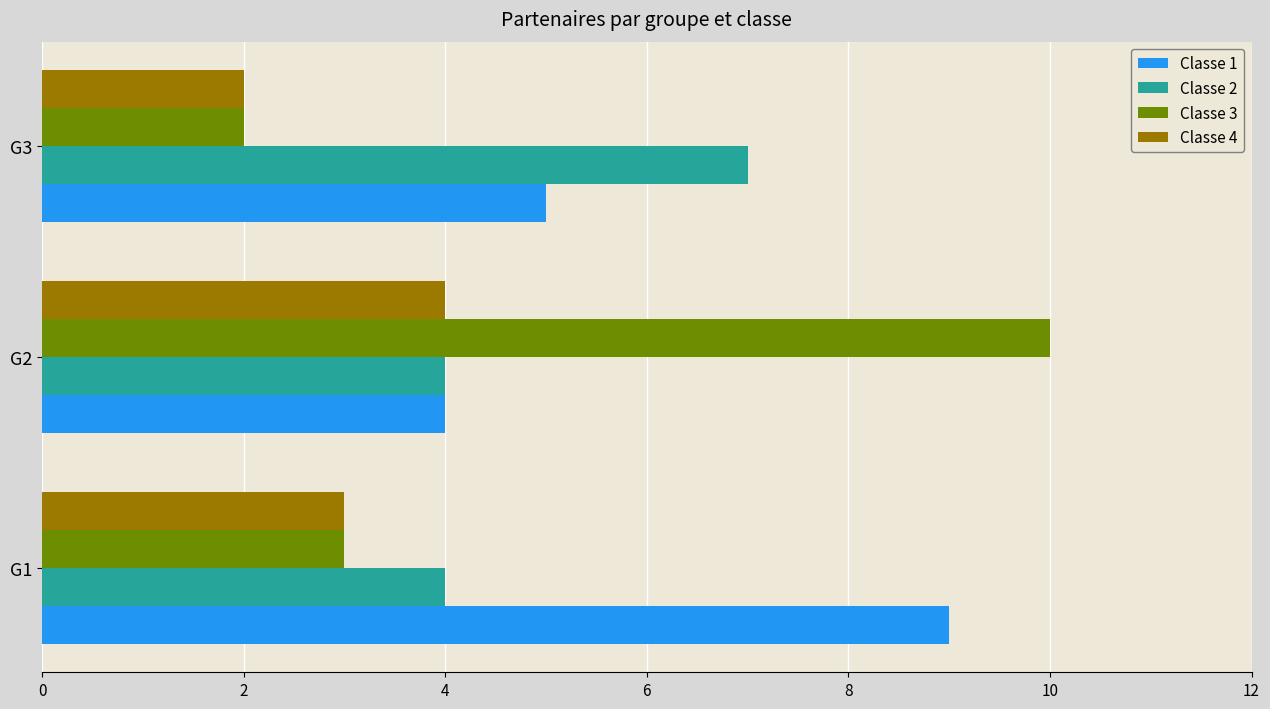

True or false: Classe 1 has a value of 9 at G1.

True